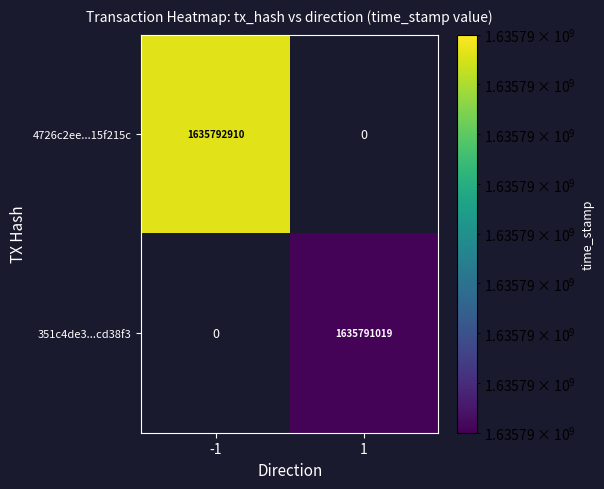

The value of 4726c2ee...15f215c at -1 is 1635792910. True or false?

True